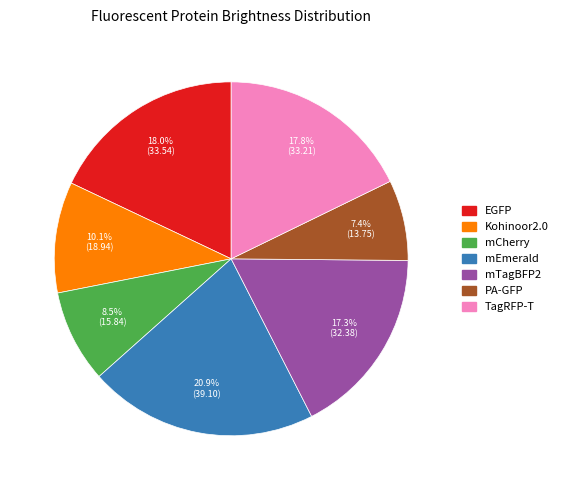

To the nearest percent, what is the average slice percentage?

14%